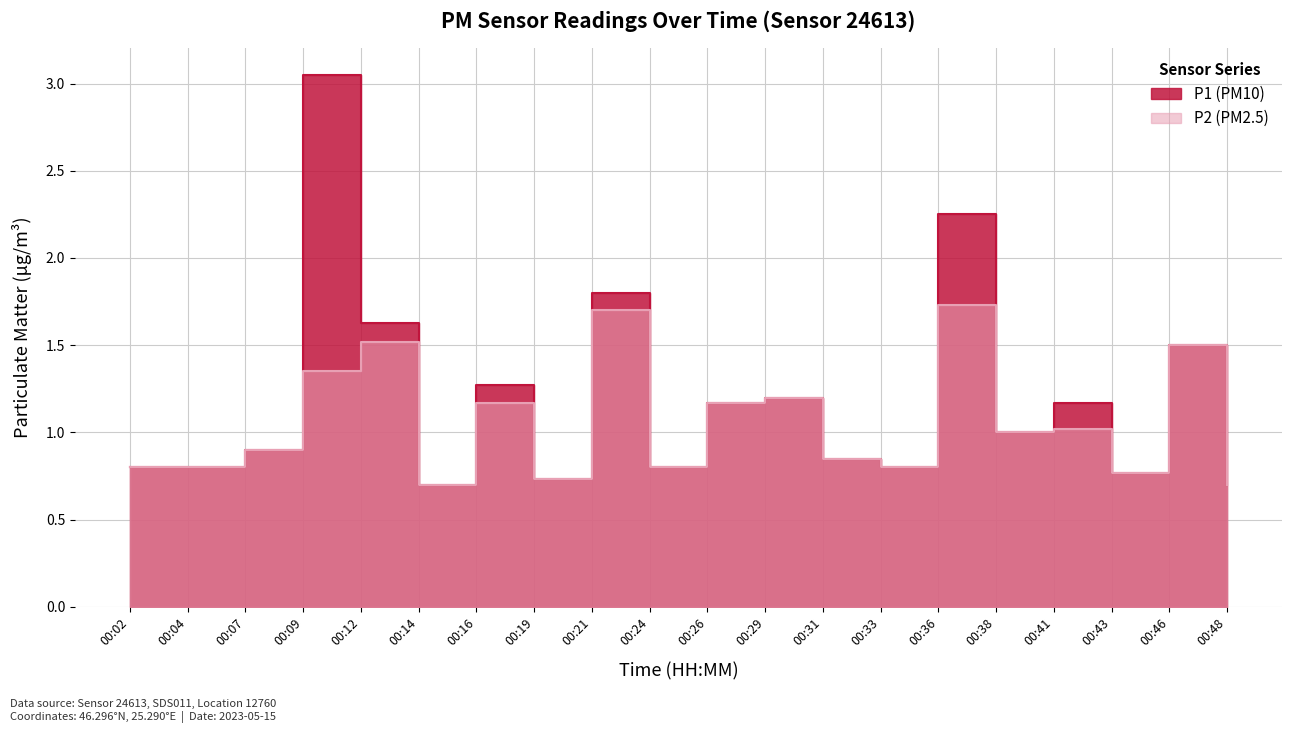

At how many categories does at least one series exceed 2?

2